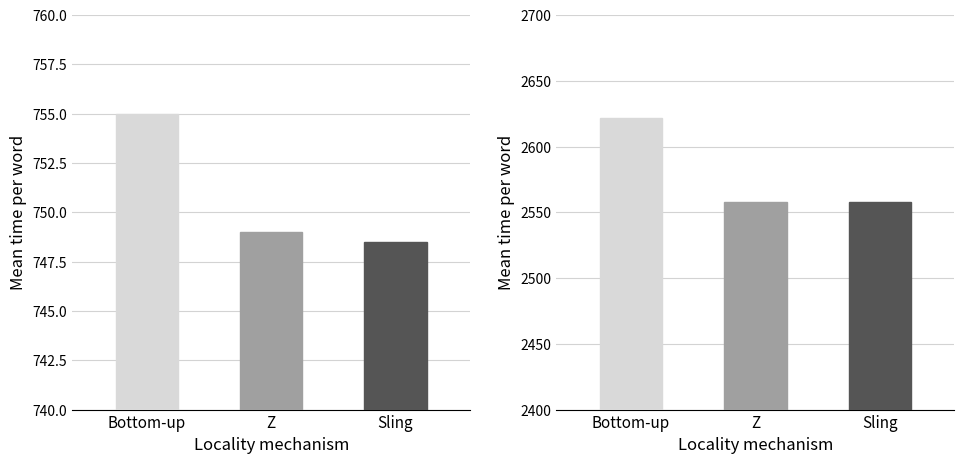

Approximately how many times larger is the value at Z compared to Sling?

1.0